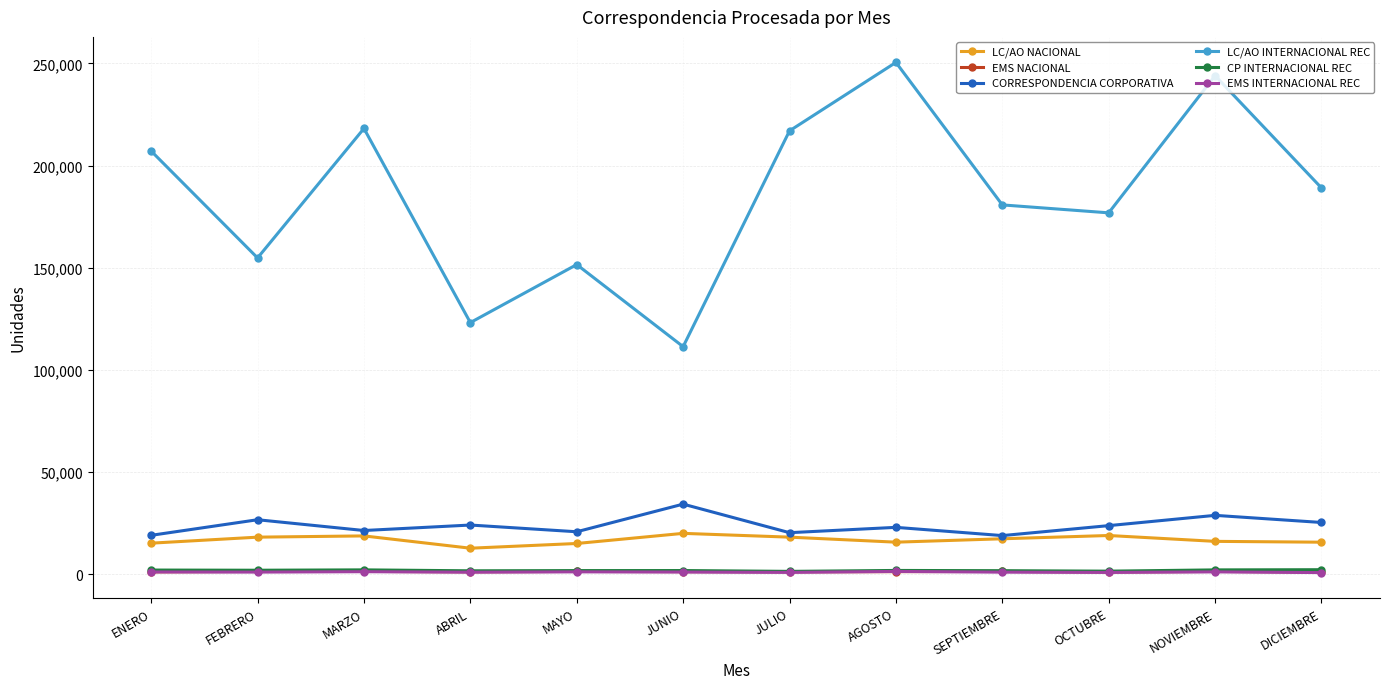

Which series has the widest spread of values?

LC/AO INTERNACIONAL REC